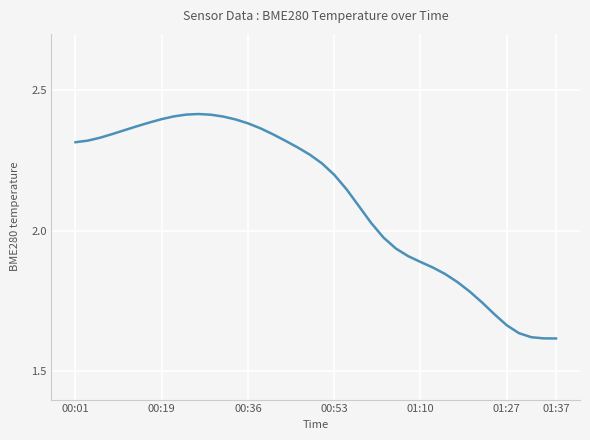

What is the difference between the maximum and minimum values?

0.8